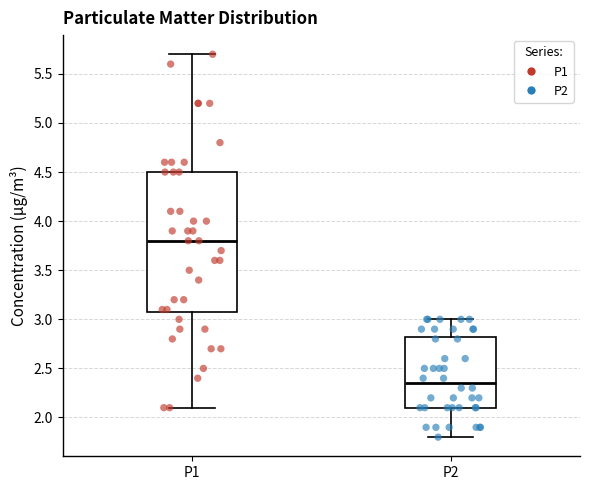

Reading left to right, read every box against the y-axis: the position of its median line, the range the box covers, and the ends of its whiskers. The values are not printed on the chart, so give them approximately, as read against the axis.

P1: median 3.80, box 3.10 to 4.50, whiskers 2.10 to 5.70
P2: median 2.35, box 2.10 to 2.85, whiskers 1.80 to 3.00